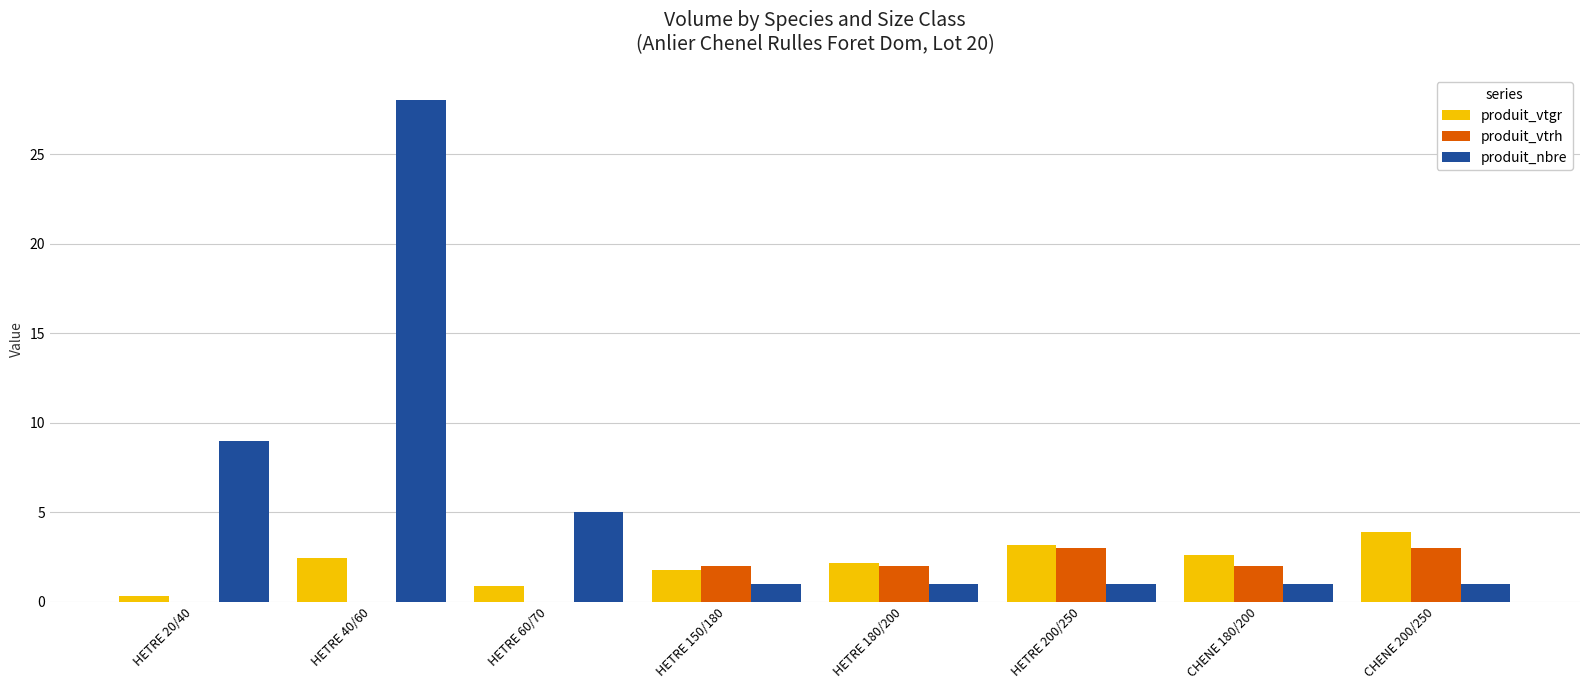

Count the produit_nbre values in the range 1 to 9.

7